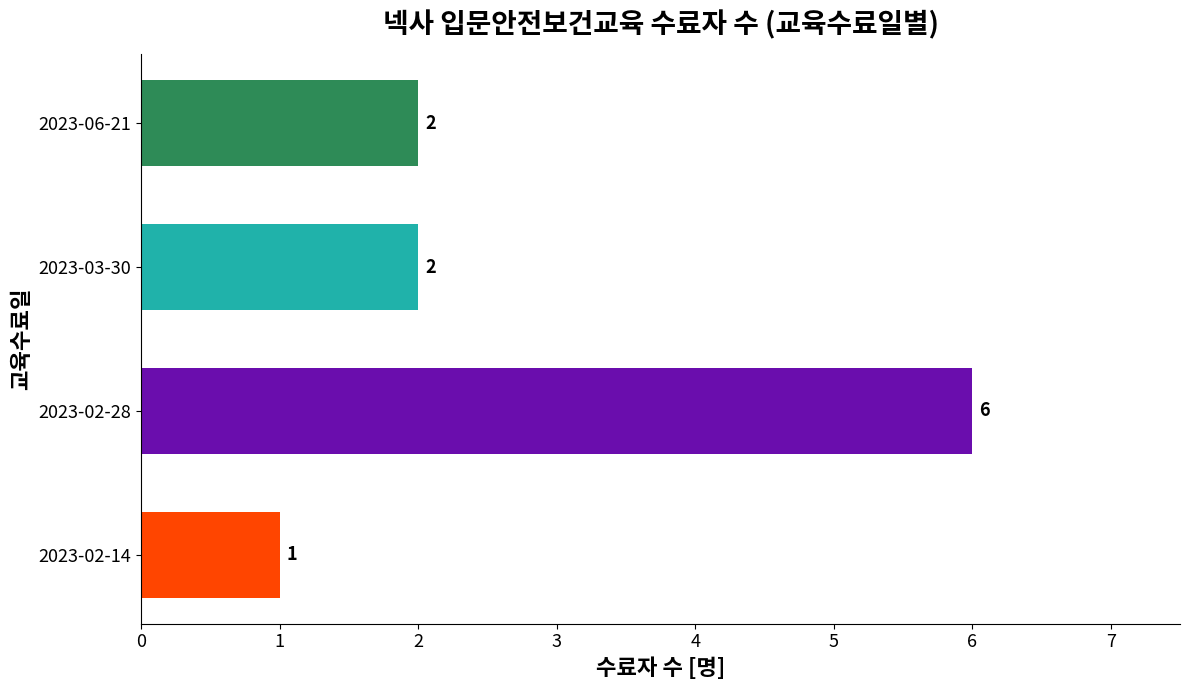

What is the change in value from 2023-02-14 to 2023-03-30?

+1